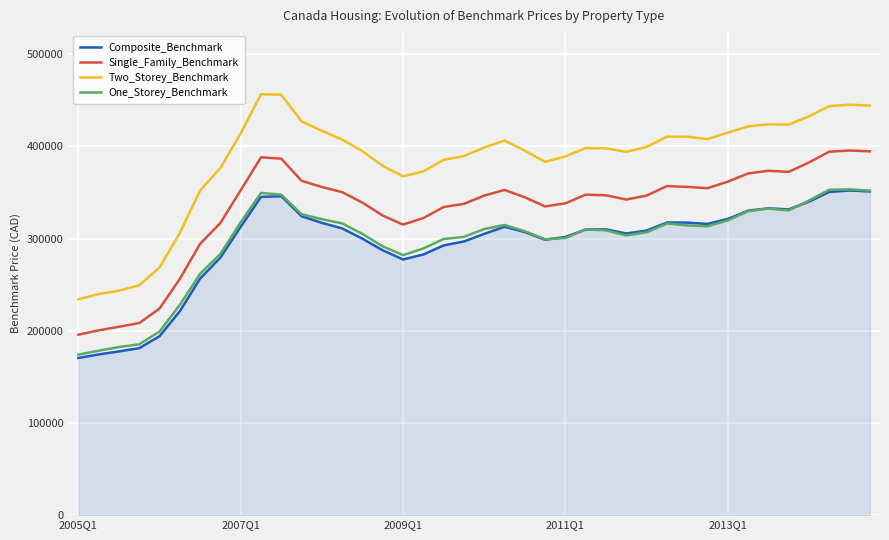

Which series has the largest total across all categories?

Two_Storey_Benchmark